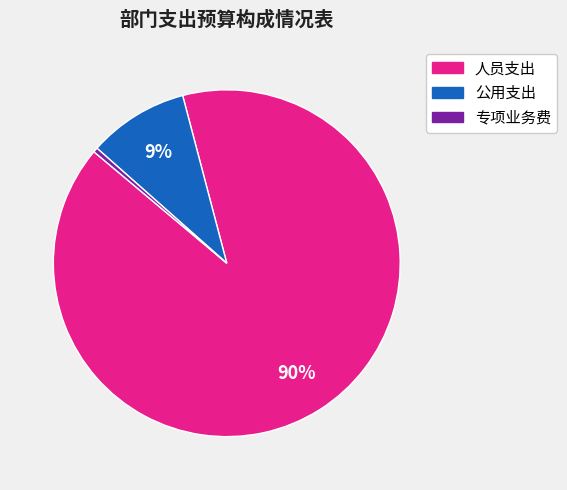

To the nearest percent, what portion does 公用支出 represent?

9%